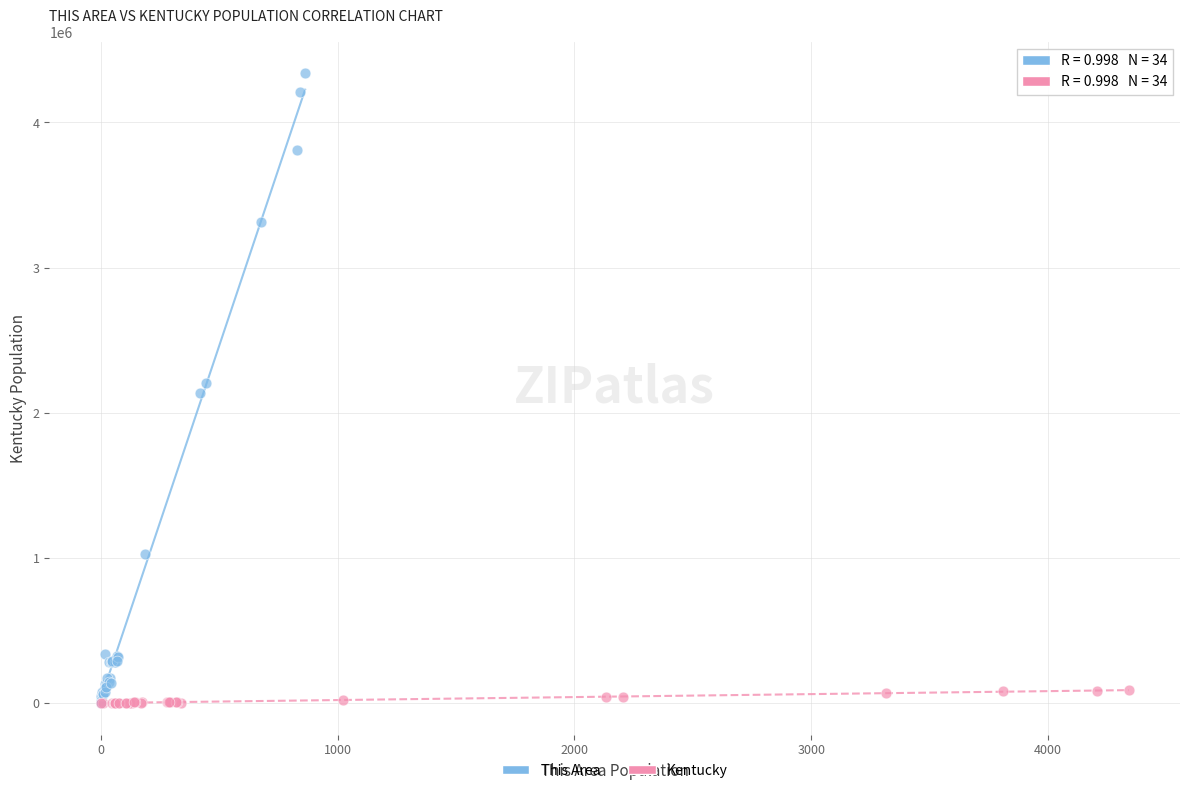

Which series has the widest spread of Y values?

This Area